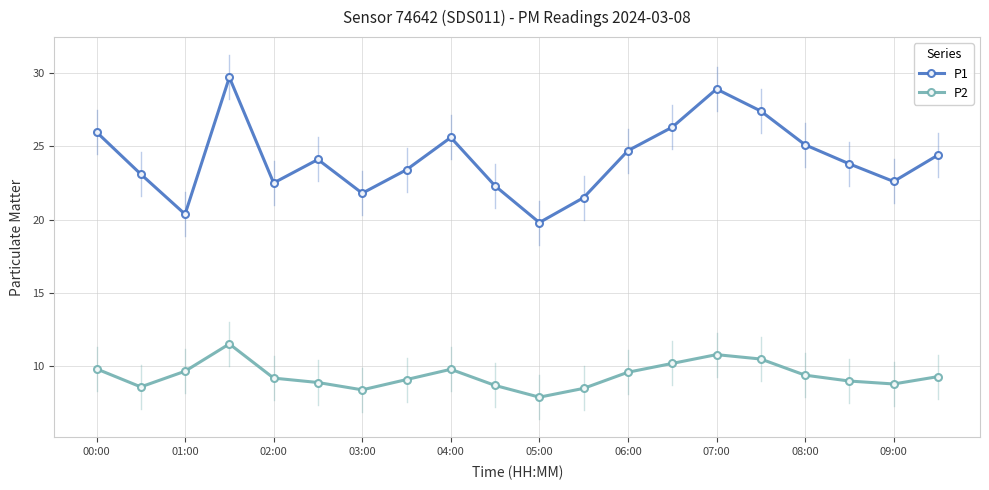

What is the difference between the maximum and minimum values in the P2 series?

3.6